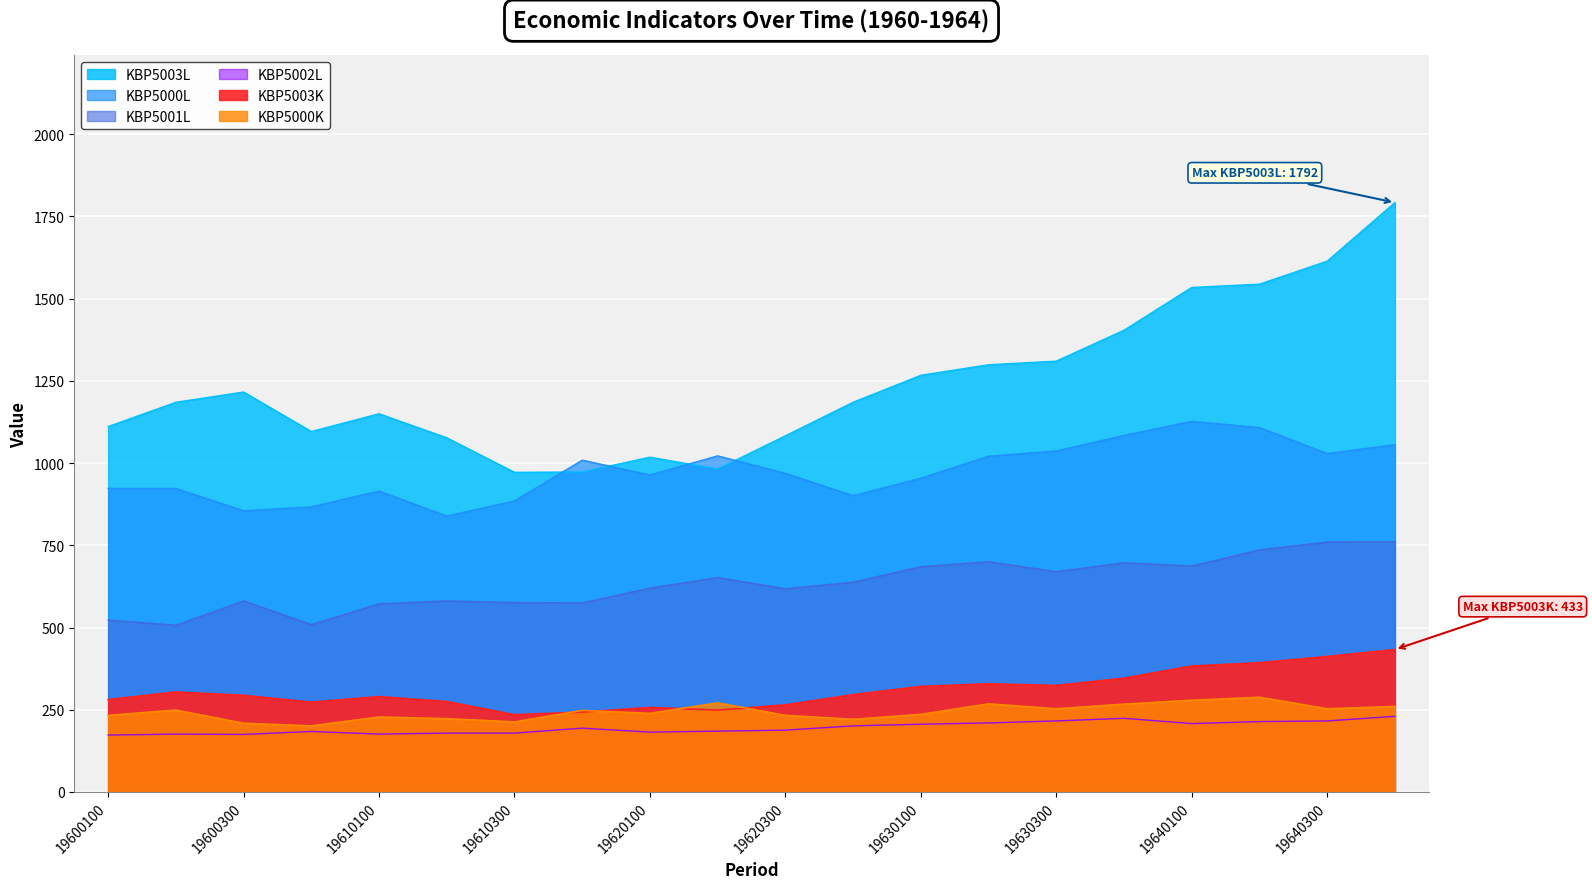

Reading right to left, what are all the values shown in this chart?

KBP5000L: 19640400=1056	19640300=1029	19640200=1108	19640100=1127	19630400=1084	19630300=1037	19630200=1021	19630100=954	19620400=901	19620300=969	19620200=1022	19620100=964	19610400=1009	19610300=885	19610200=839	19610100=915	19600400=867	19600300=855	19600200=923	19600100=923
KBP5003L: 19640400=1792	19640300=1614	19640200=1544	19640100=1534	19630400=1404	19630300=1310	19630200=1299	19630100=1267	19620400=1185	19620300=1083	19620200=982	19620100=1018	19610400=973	19610300=972	19610200=1077	19610100=1150	19600400=1096	19600300=1216	19600200=1185	19600100=1111
KBP5000K: 19640400=260	19640300=253	19640200=288	19640100=279	19630400=267	19630300=253	19630200=268	19630100=236	19620400=221	19620300=233	19620200=271	19620100=239	19610400=248	19610300=213	19610200=223	19610100=228	19600400=201	19600300=209	19600200=249	19600100=233
KBP5001L: 19640400=761	19640300=760	19640200=736	19640100=687	19630400=697	19630300=670	19630200=700	19630100=685	19620400=638	19620300=618	19620200=652	19620100=620	19610400=575	19610300=576	19610200=581	19610100=572	19600400=509	19600300=581	19600200=507	19600100=523
KBP5002L: 19640400=230	19640300=216	19640200=214	19640100=208	19630400=224	19630300=216	19630200=210	19630100=206	19620400=201	19620300=188	19620200=185	19620100=182	19610400=194	19610300=179	19610200=179	19610100=176	19600400=184	19600300=175	19600200=176	19600100=173
KBP5003K: 19640400=433	19640300=412	19640200=393	19640100=383	19630400=346	19630300=324	19630200=329	19630100=321	19620400=296	19620300=265	19620200=249	19620100=257	19610400=243	19610300=235	19610200=275	19610100=290	19600400=273	19600300=294	19600200=304	19600100=281